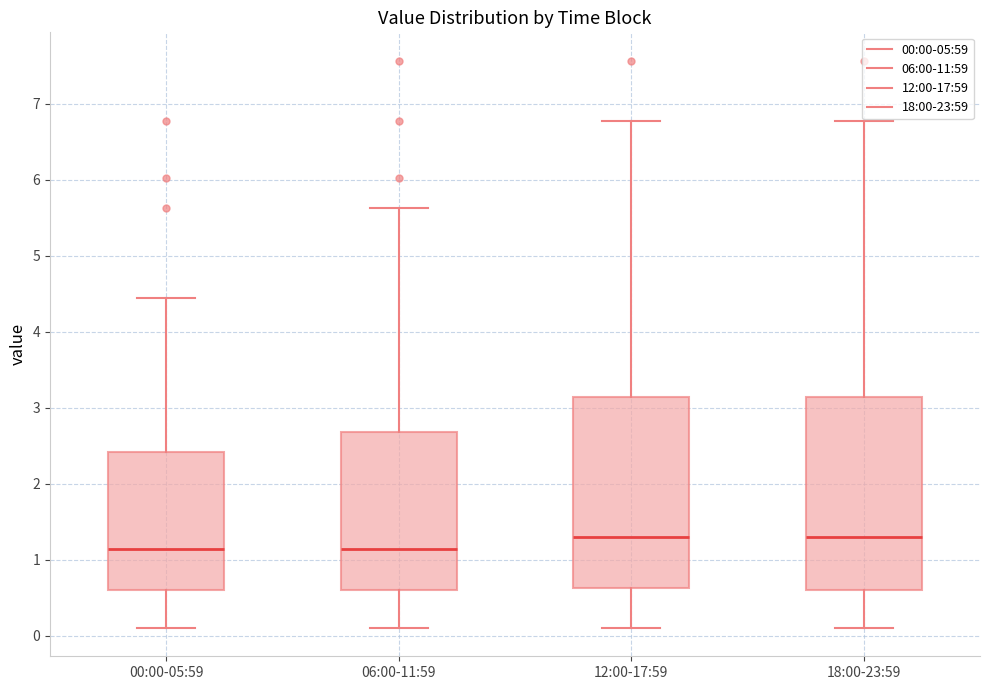

Reading left to right, read every box against the y-axis: the position of its median line, the range the box covers, and the ends of its whiskers. The values are not printed on the chart, so give them approximately, as read against the axis.

00:00-05:59: median 1.1, box 0.6 to 2.4, whiskers 0.1 to 4.5
06:00-11:59: median 1.1, box 0.6 to 2.7, whiskers 0.1 to 5.6
12:00-17:59: median 1.3, box 0.6 to 3.1, whiskers 0.1 to 6.8
18:00-23:59: median 1.3, box 0.6 to 3.1, whiskers 0.1 to 6.8